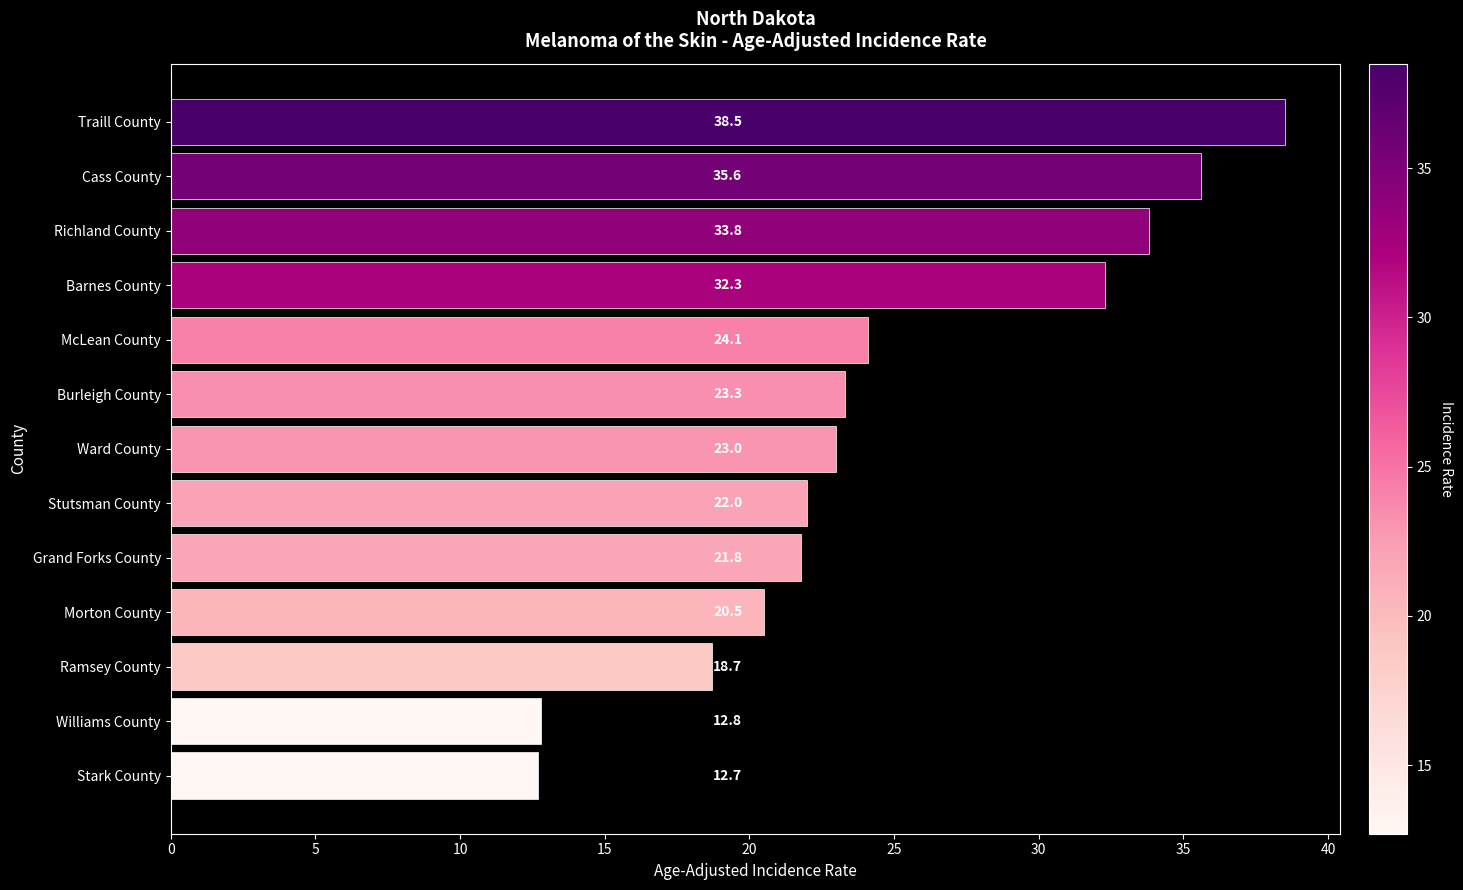

What is the label of the 12th bar from the top?

Williams County